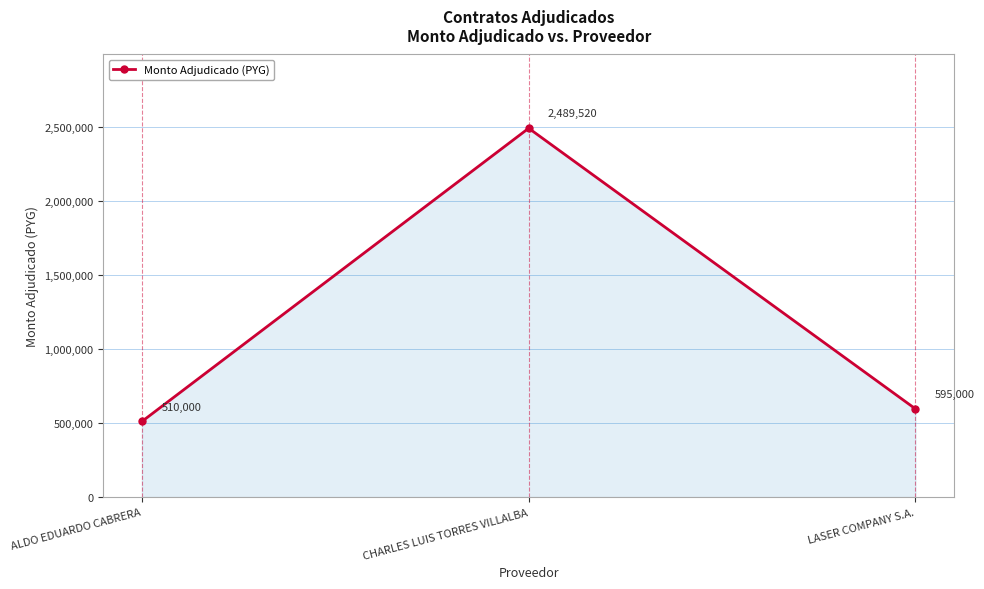

Reading left to right, transcribe all the data shown in this chart.

510000	2489520	595000